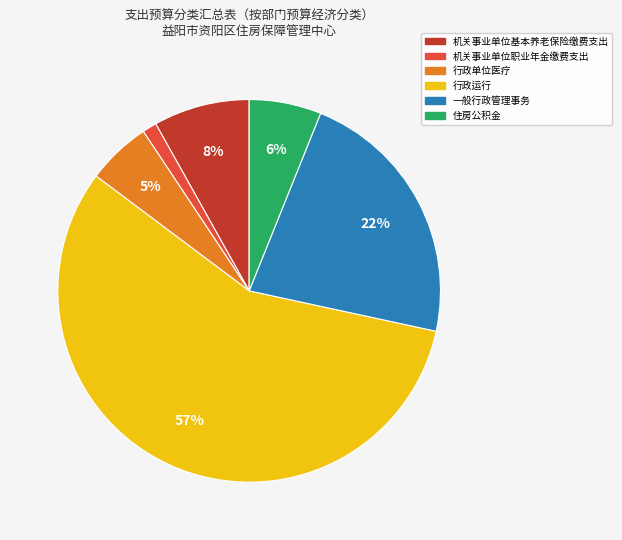

What is the smallest slice in the pie chart?

机关事业单位职业年金缴费支出